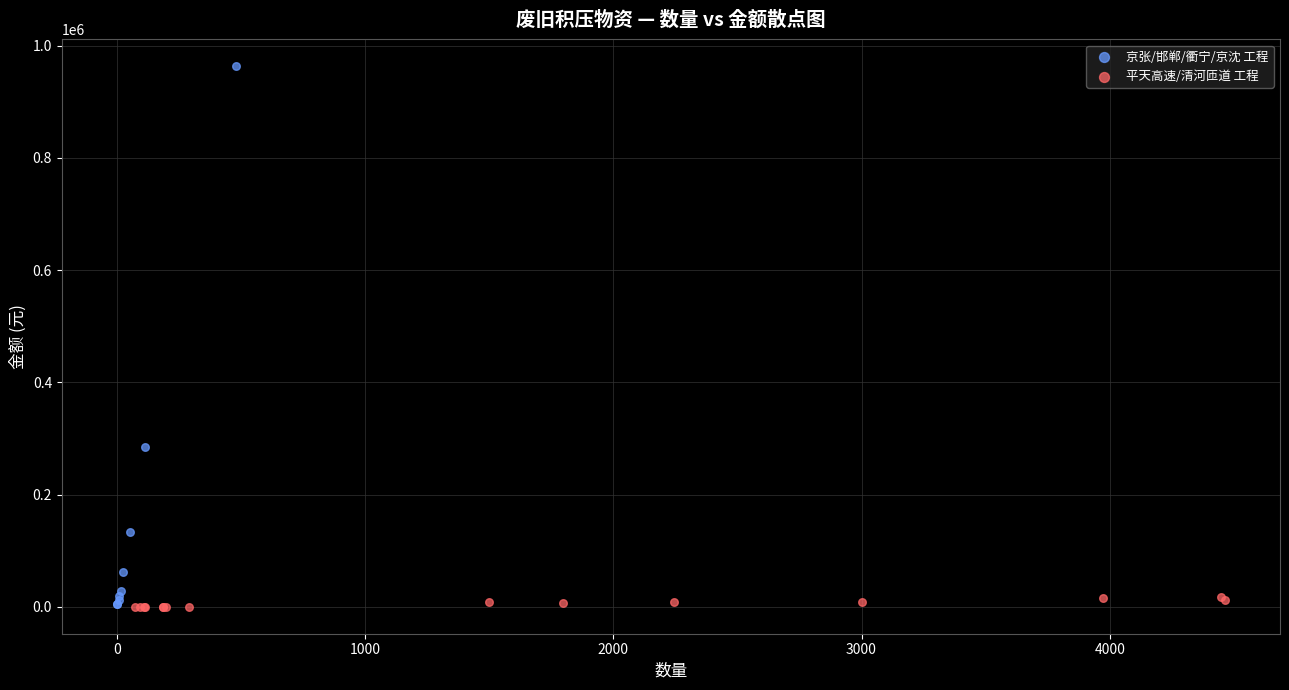

Which series has the largest Y range (max minus min)?

京张/邯郸/衢宁/京沈 工程